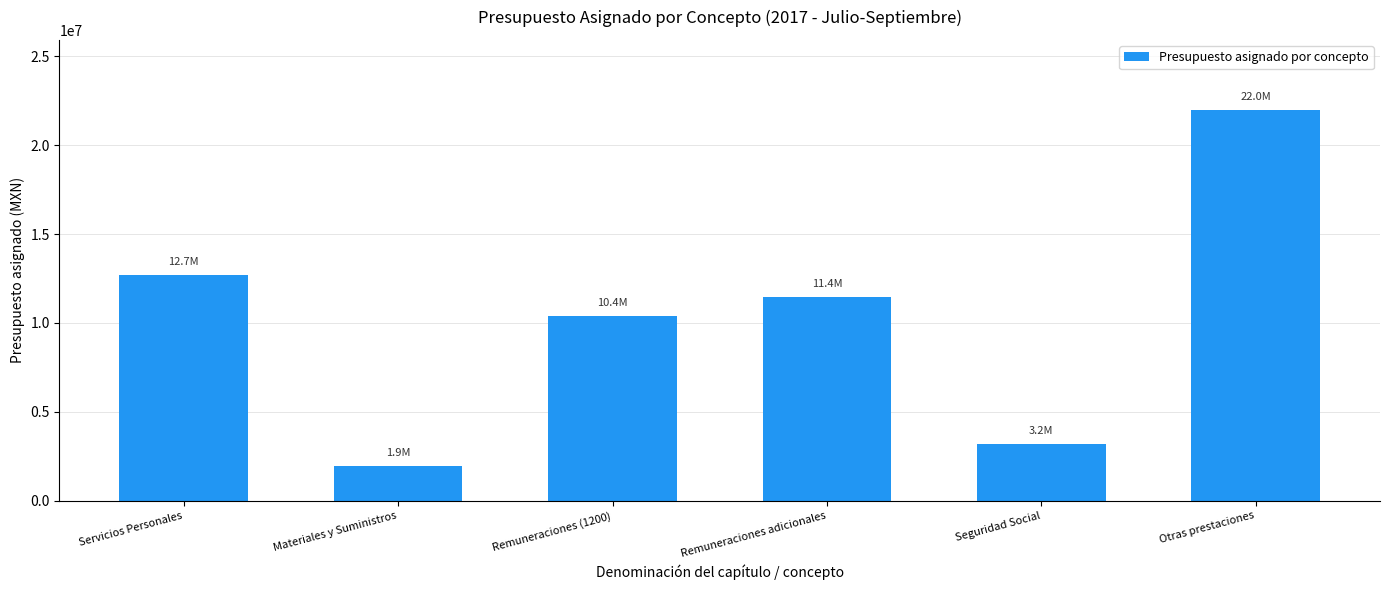

Rank the categories by value from highest to lowest.

Otras prestaciones, Servicios Personales, Remuneraciones adicionales, Remuneraciones (1200), Seguridad Social, Materiales y Suministros